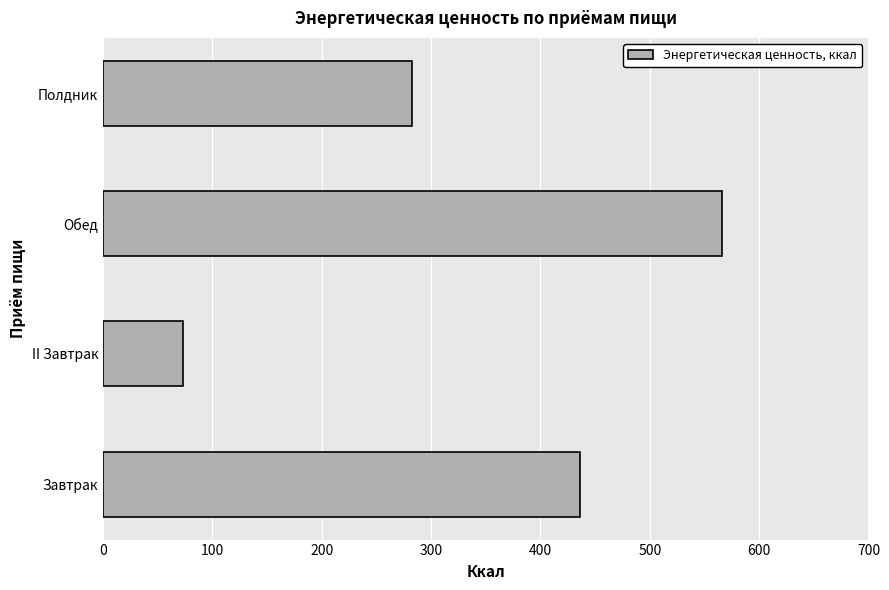

What value does the data have at Полдник?

282.0